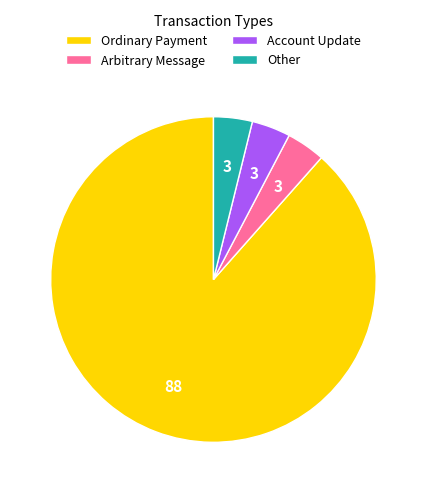

Is the sum of Arbitrary Message and Account Update greater than half?

No